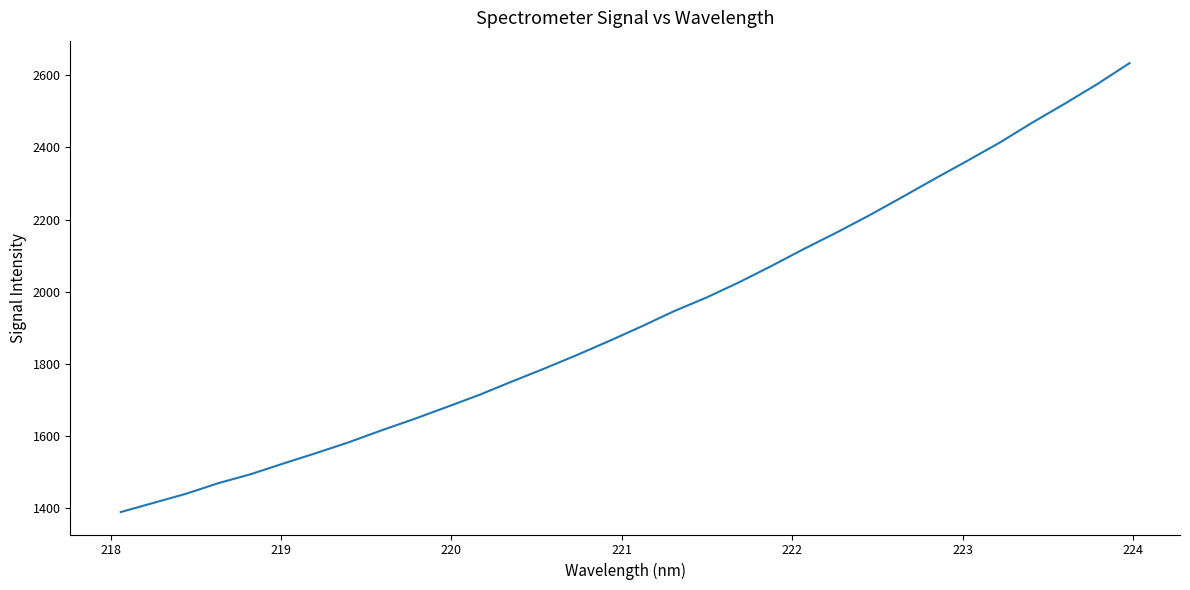

What is the greatest value displayed?

2634.2